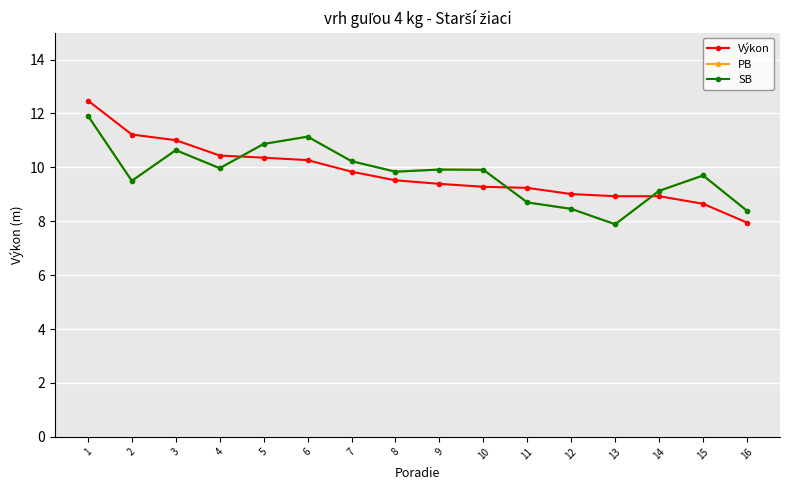

Does the chart have visible grid lines?

Yes